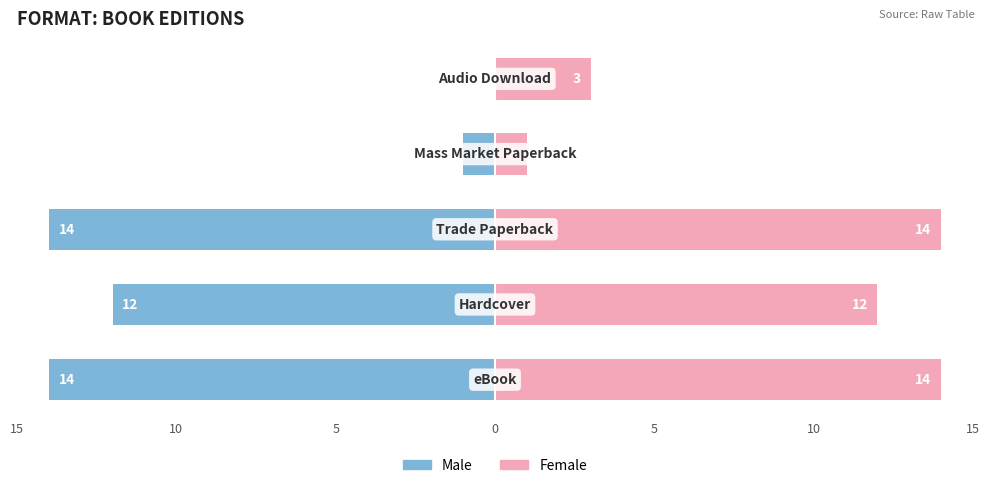

Between 5 and 0, which is larger?

5